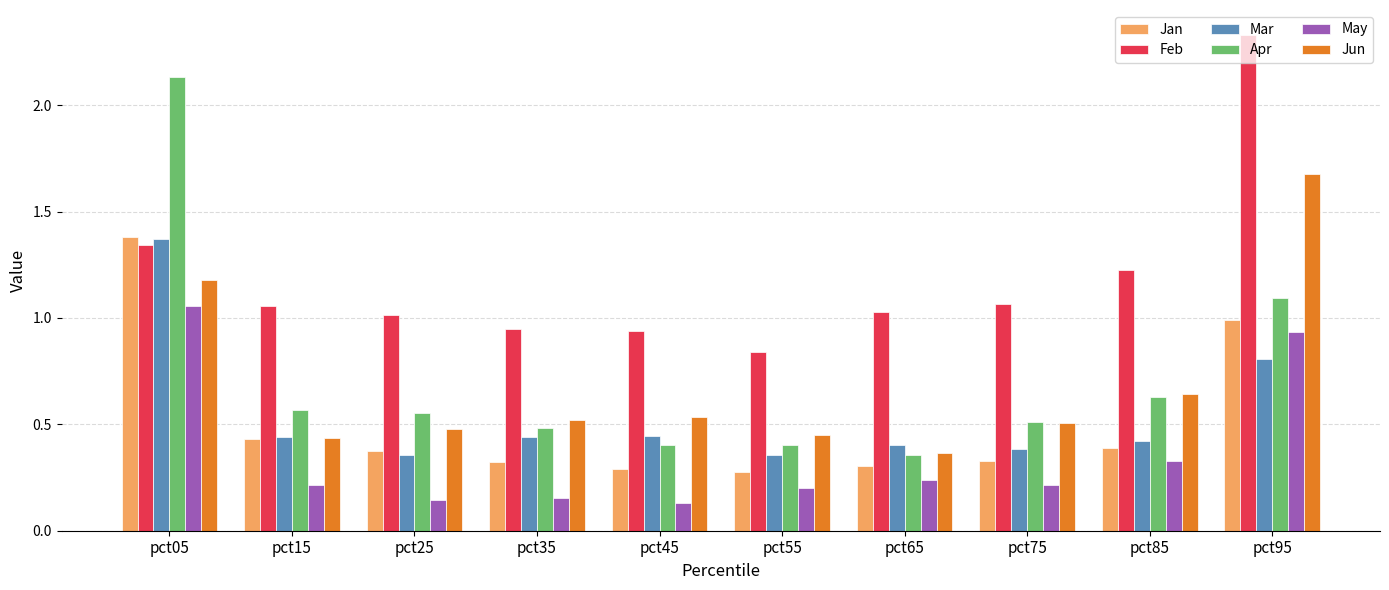

Which series changed the most between pct05 and pct75?

Apr